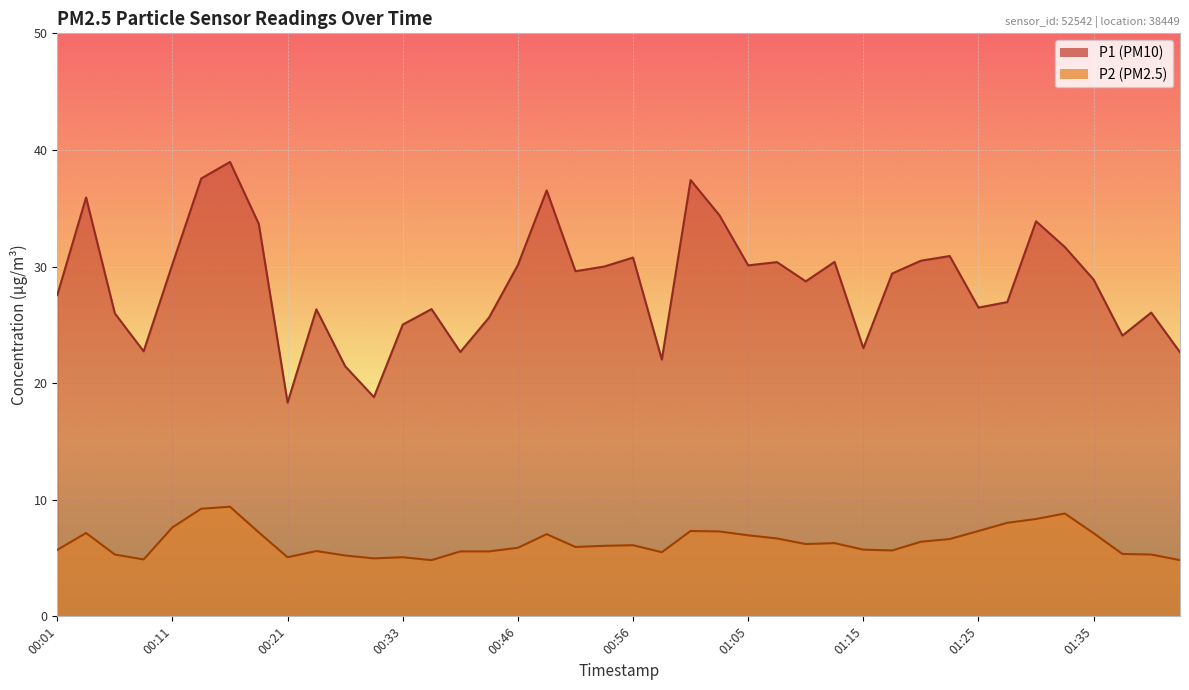

What is the difference between the maximum and minimum values in the P1 series?

20.6